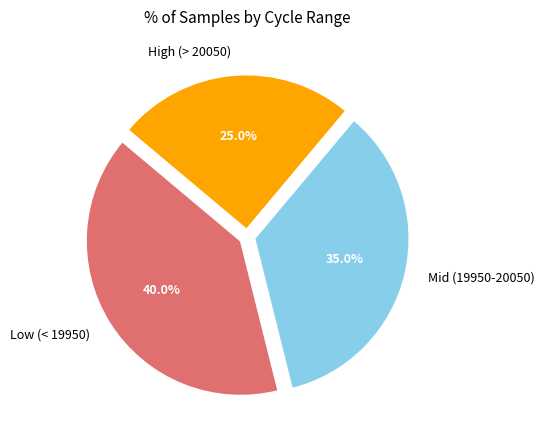

Is there any slice that represents more than half of the pie?

No